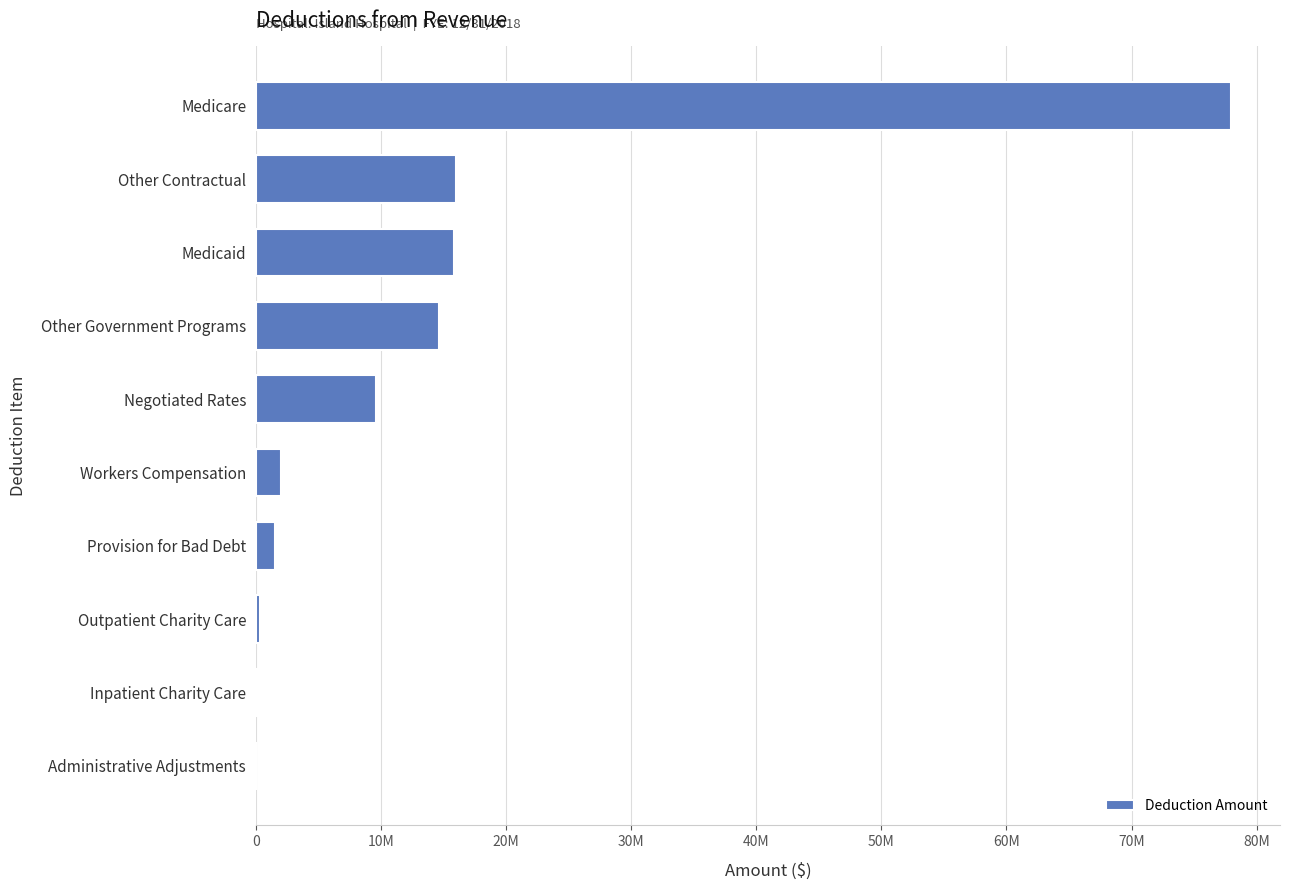

Are the bars horizontal?

Yes